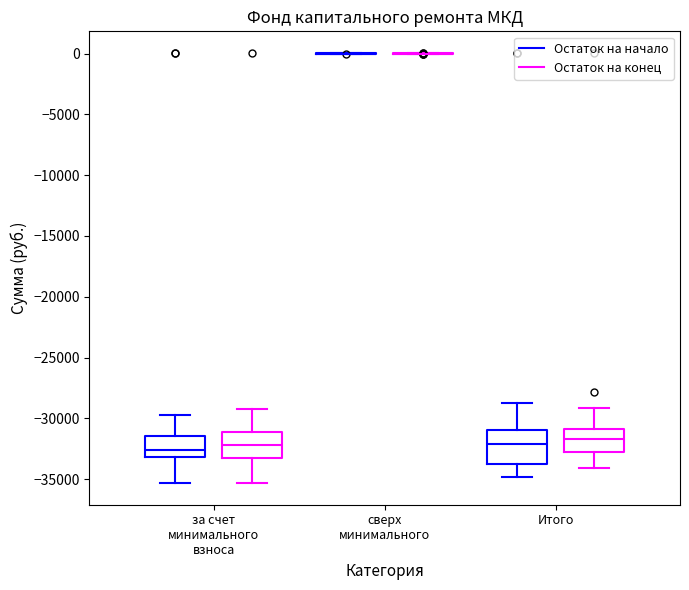

Where does the lower whisker of the box for Итого (Остаток на конец) end on the y-axis? The values are not printed on the chart, so give them approximately, as read against the axis.

-34000